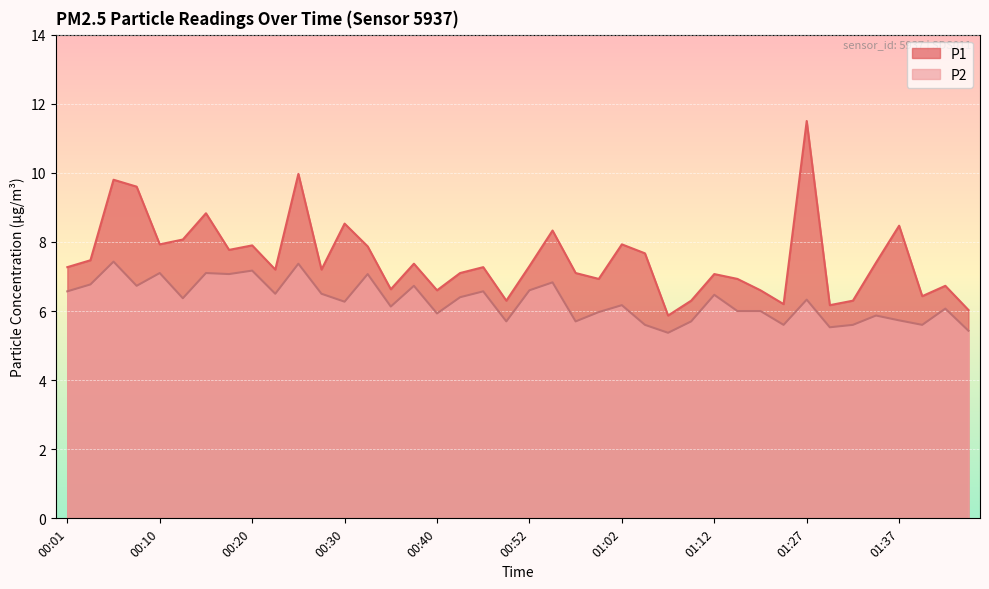

What is the difference between the maximum and minimum values in the P1 series?

5.6